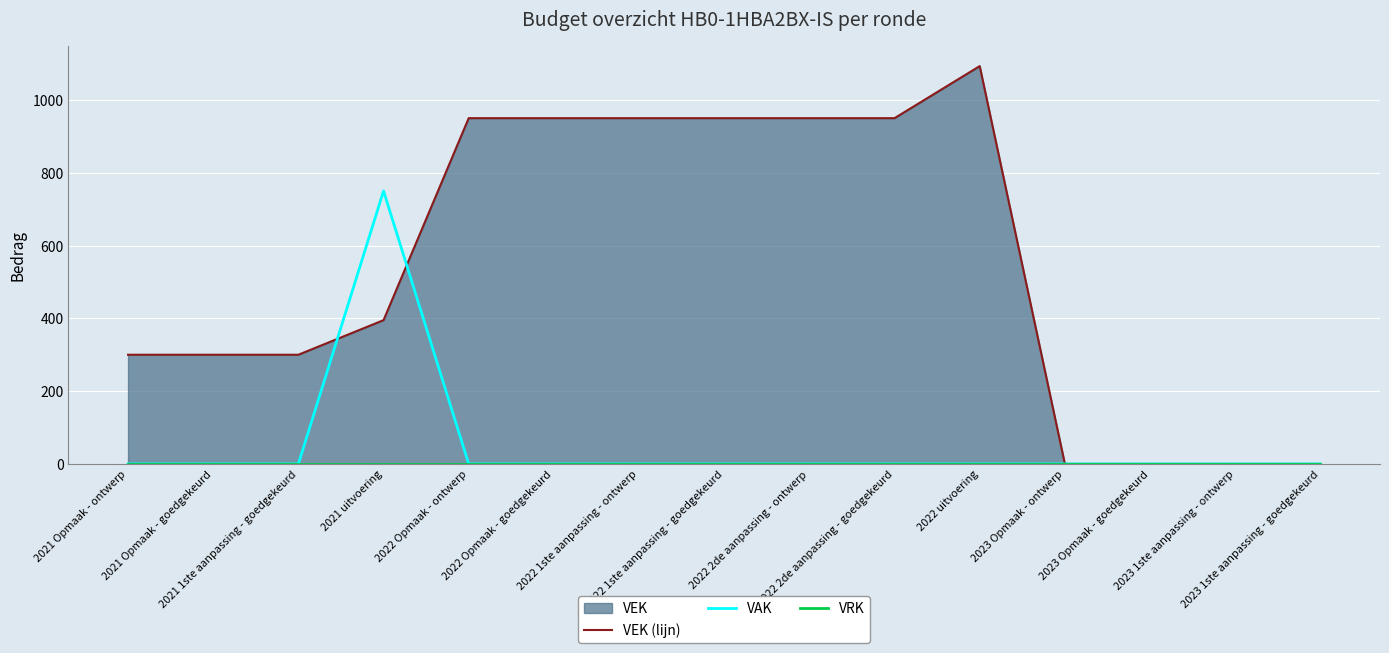

What is the sum of all VAK values?

750